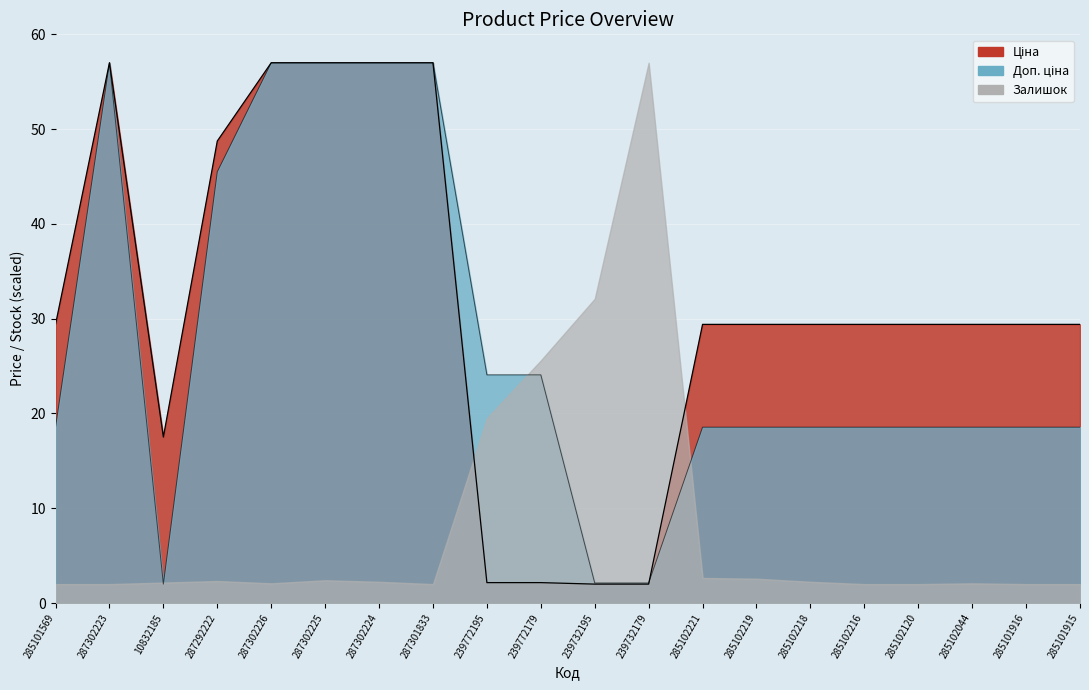

How many values in the Ціна series are below 29?

5